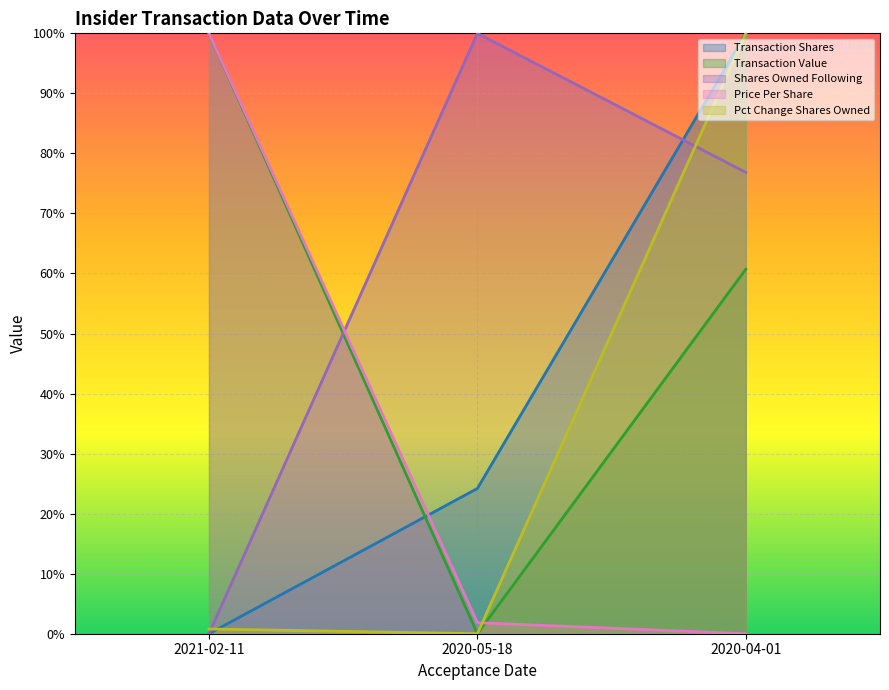

Reading right to left, what are all the values shown in this chart?

transactionShares: 2020-04-01=1.0	2020-05-18=0.2	2021-02-11=0.0
transactionPricePerShare: 2020-04-01=0.0	2020-05-18=0.0	2021-02-11=1.0
transactionValue: 2020-04-01=0.6	2020-05-18=0.0	2021-02-11=1.0
sharesOwnedFollowingTransaction: 2020-04-01=0.8	2020-05-18=1.0	2021-02-11=0.0
pctchgSharesOwned: 2020-04-01=1.0	2020-05-18=0.0	2021-02-11=0.0